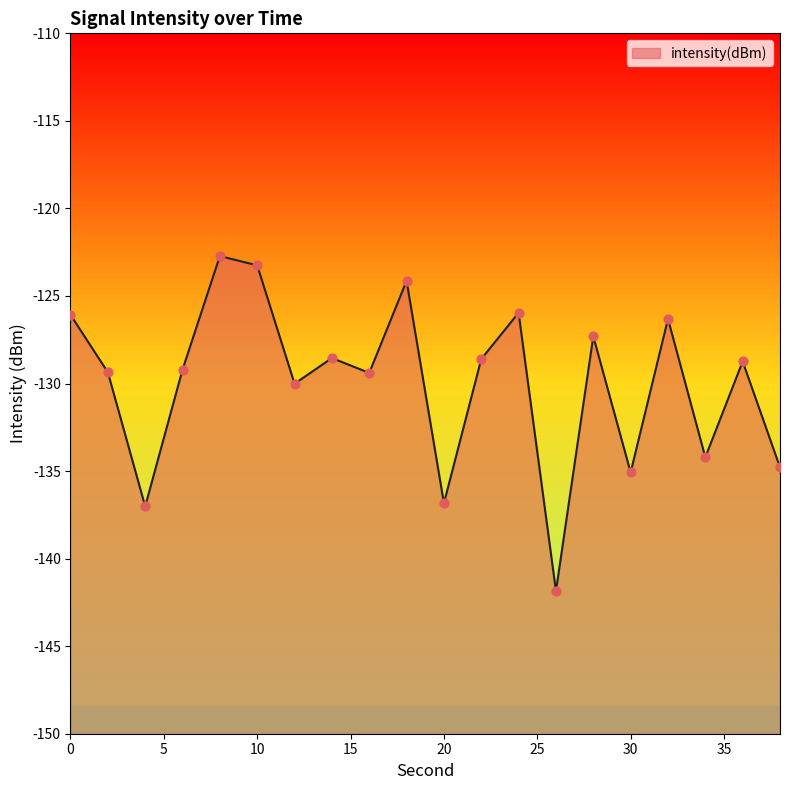

Between 18 and 6, which is larger?

18